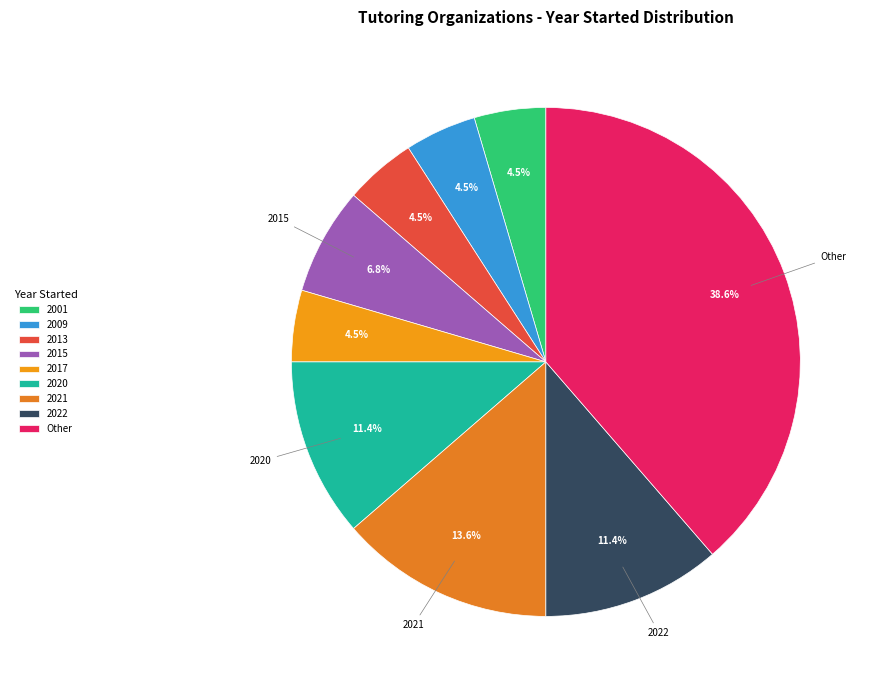

Does any single category account for the majority?

No